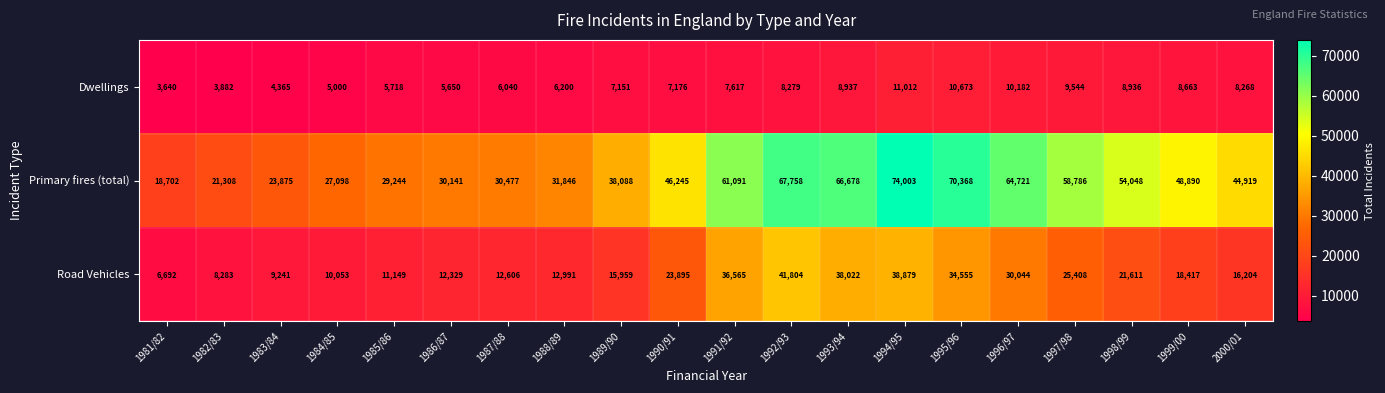

Count the number of categories in the chart.

20